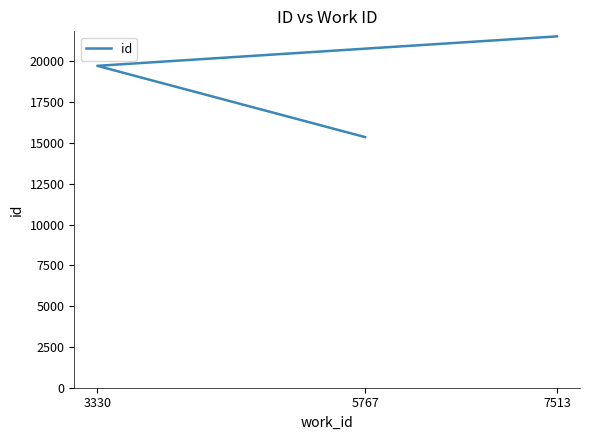

What is the change in value from 5767 to 7513?

+6176